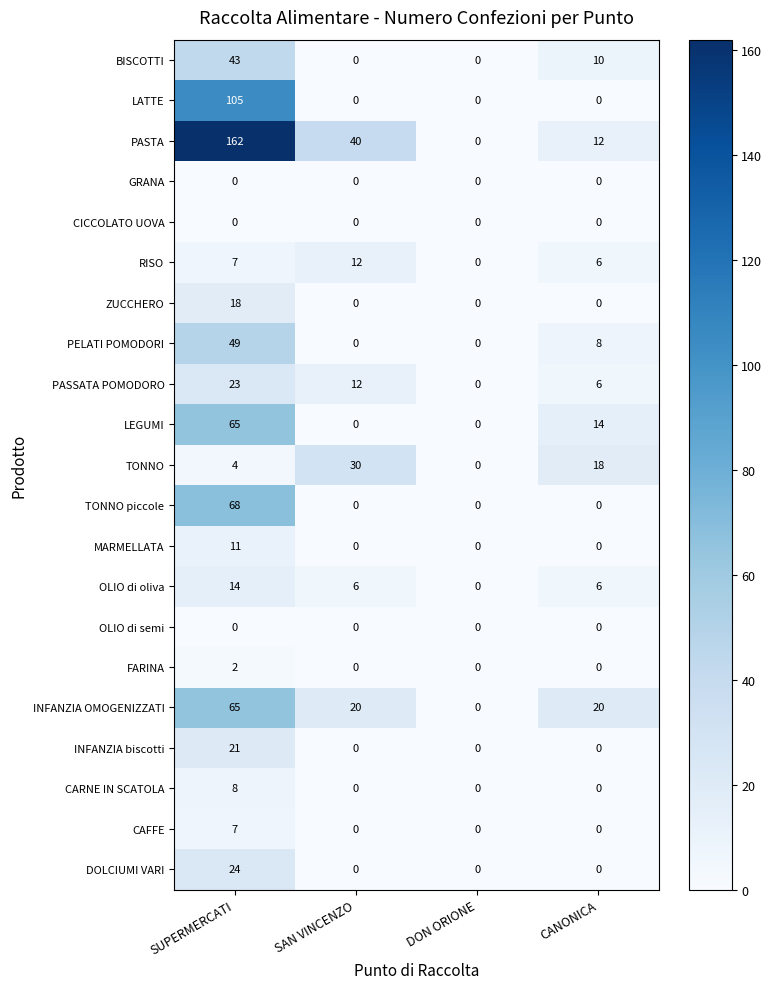

Count the number of categories in the chart.

4